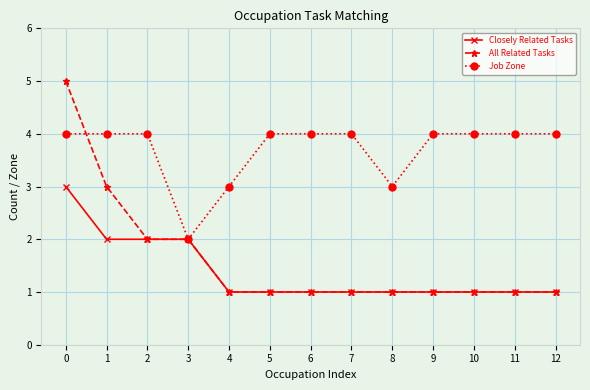

Which series has the largest range (max minus min)?

All Related Tasks